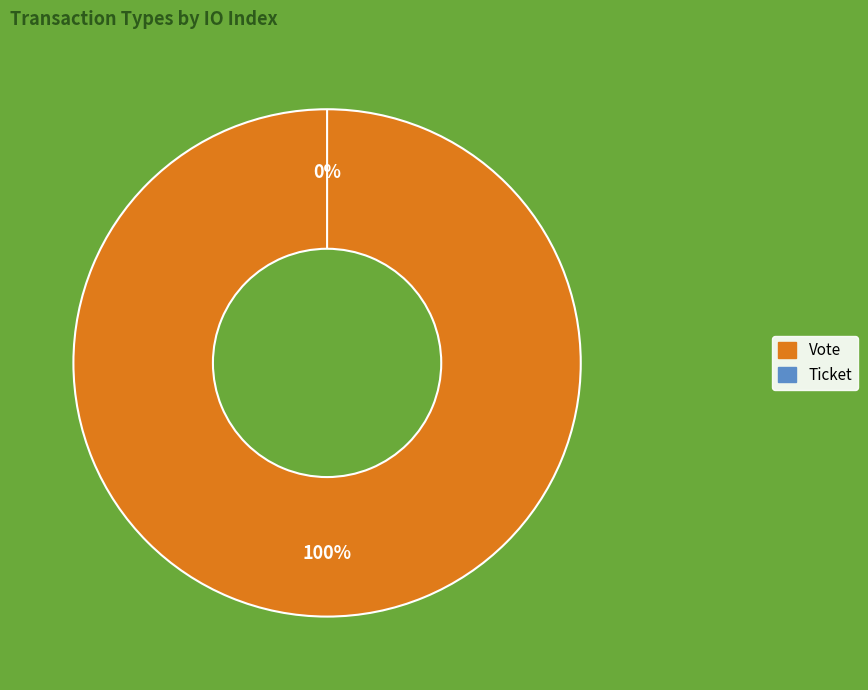

Is there any slice that represents more than half of the pie?

Yes